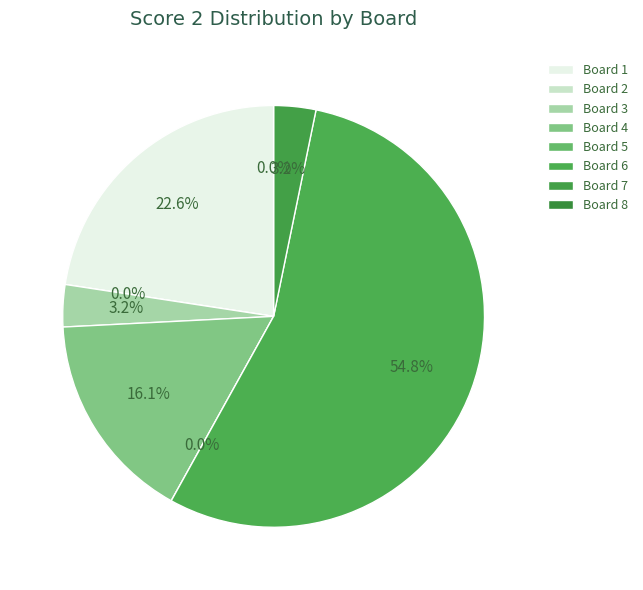

True or false: 6 accounts for 48% of the total.

False